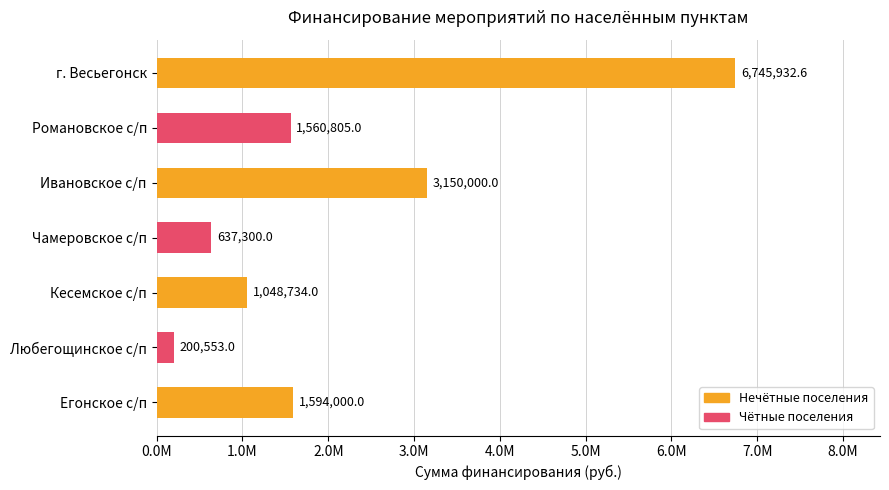

What is the smallest value displayed?

200553.0